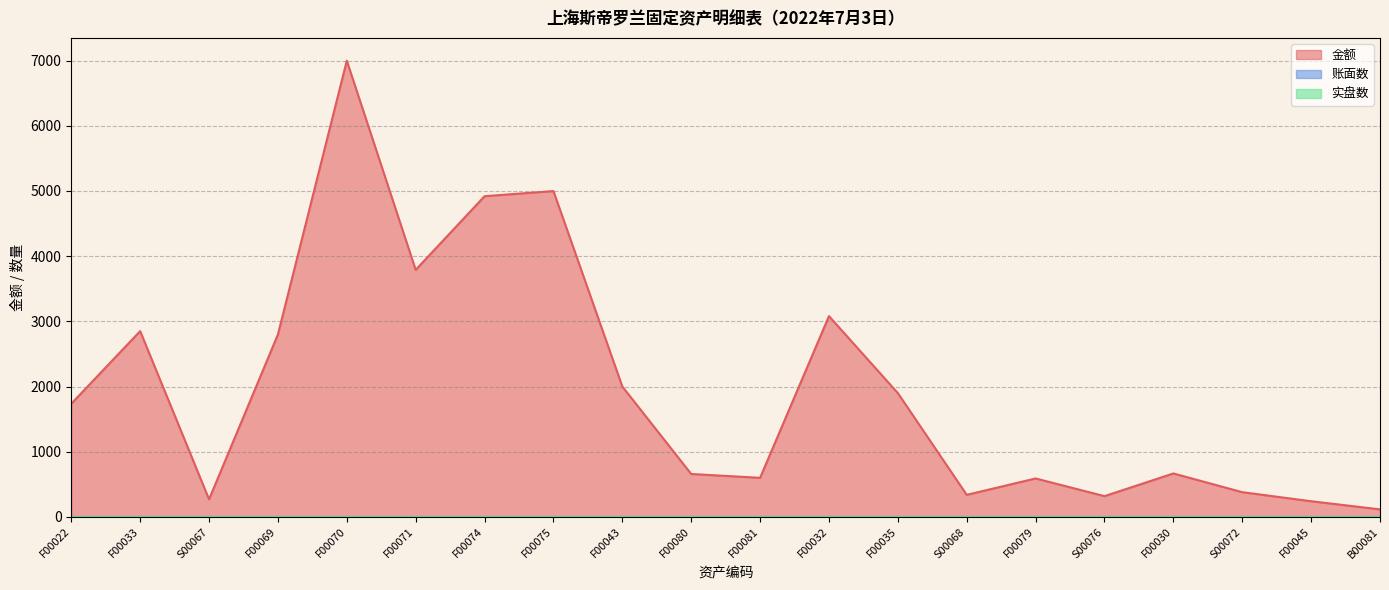

The 实盘数 series shows 0.2 at F00070. True or false?

False